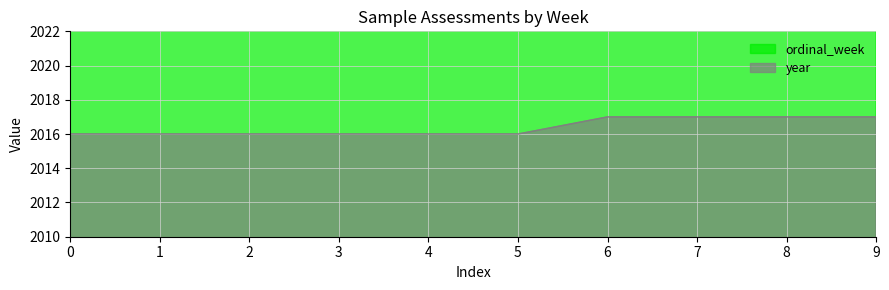

What is the highest value of the year series?

2017